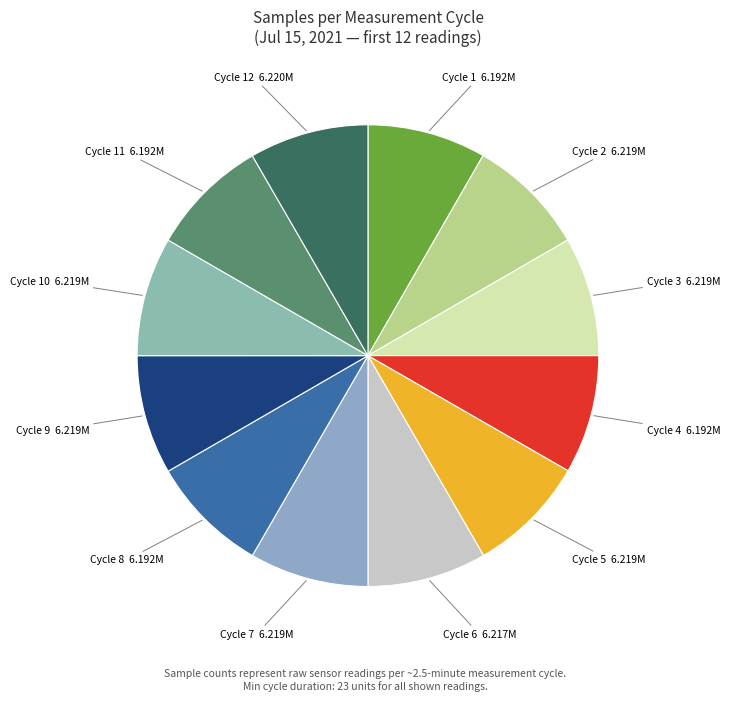

Do Cycle 10 6.219M and Cycle 11 6.192M together represent more than half of the pie?

No